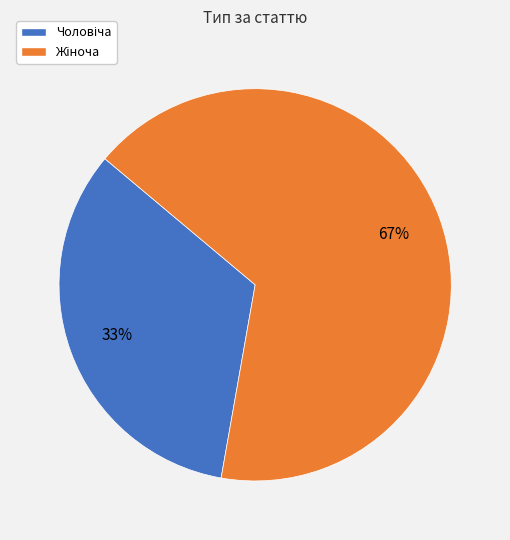

Does any single category account for the majority?

Yes